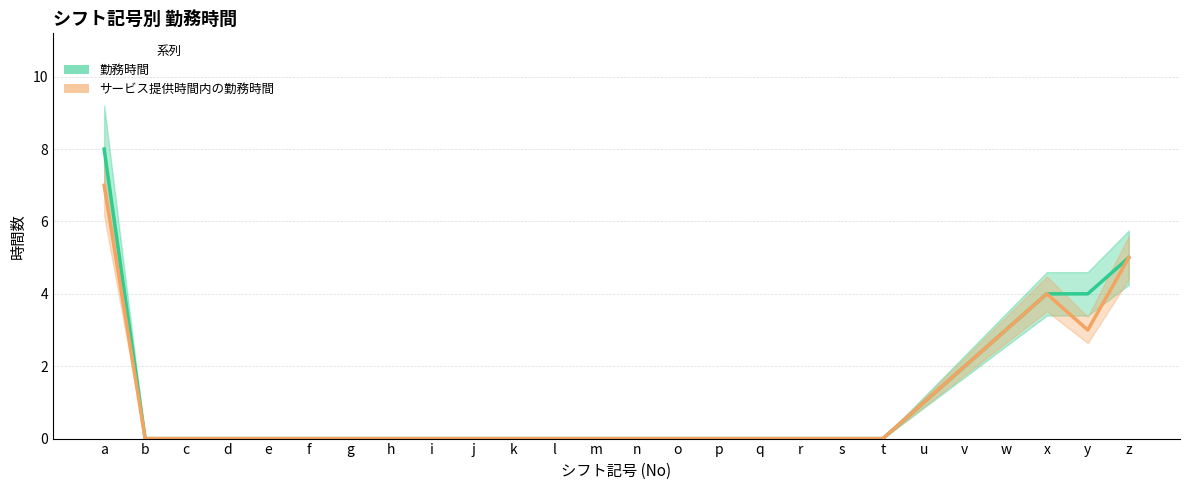

Does the chart have visible grid lines?

Yes